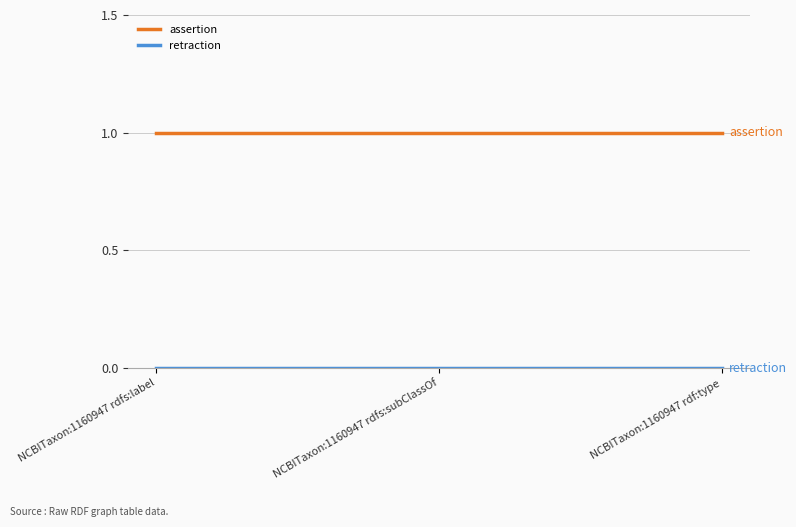

At how many categories does at least one series exceed 0?

3